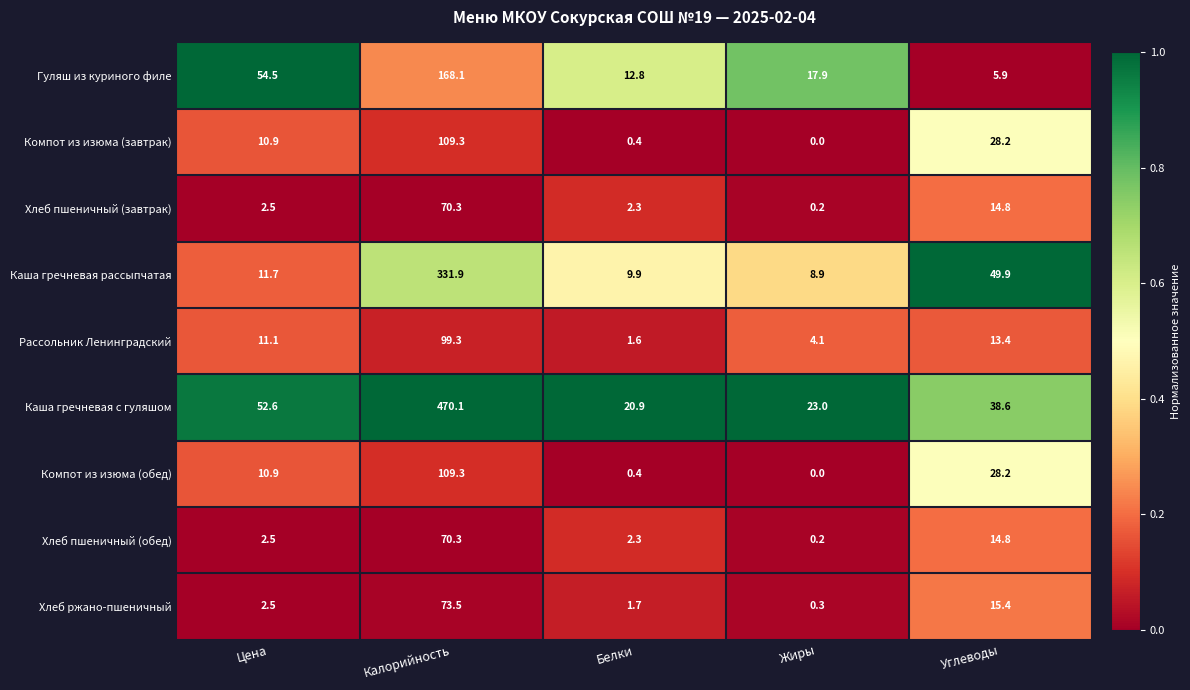

What is the spread (max minus min) of values at Калорийность?

399.8